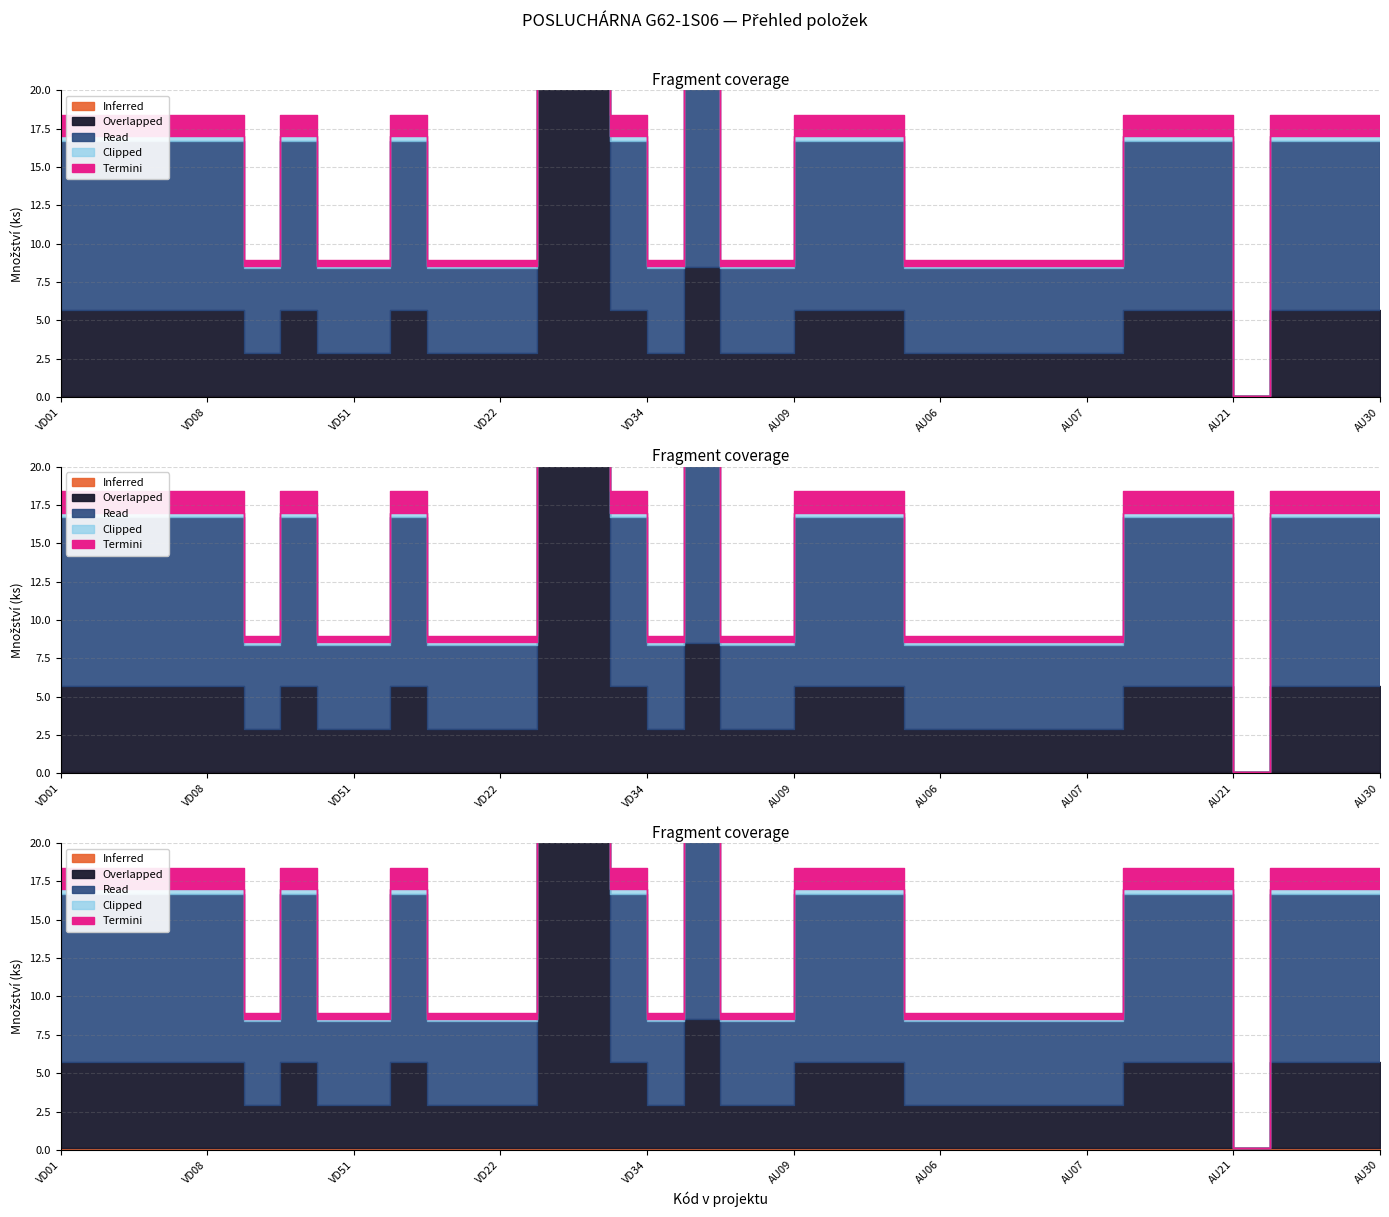

What is the label of the 11th point from the right?

AU02